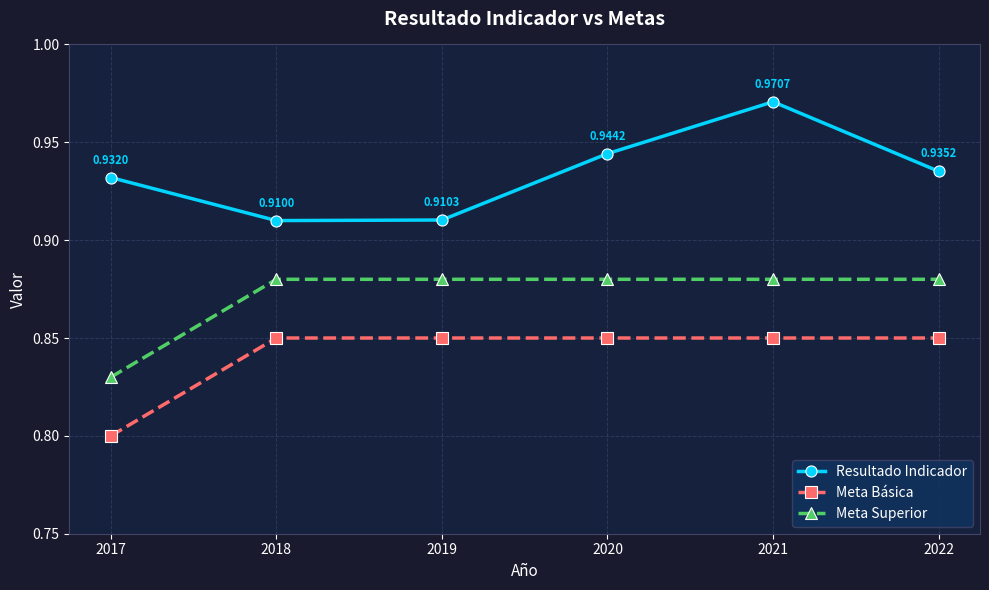

What is the sum of all Resultado Indicador values?

5.6